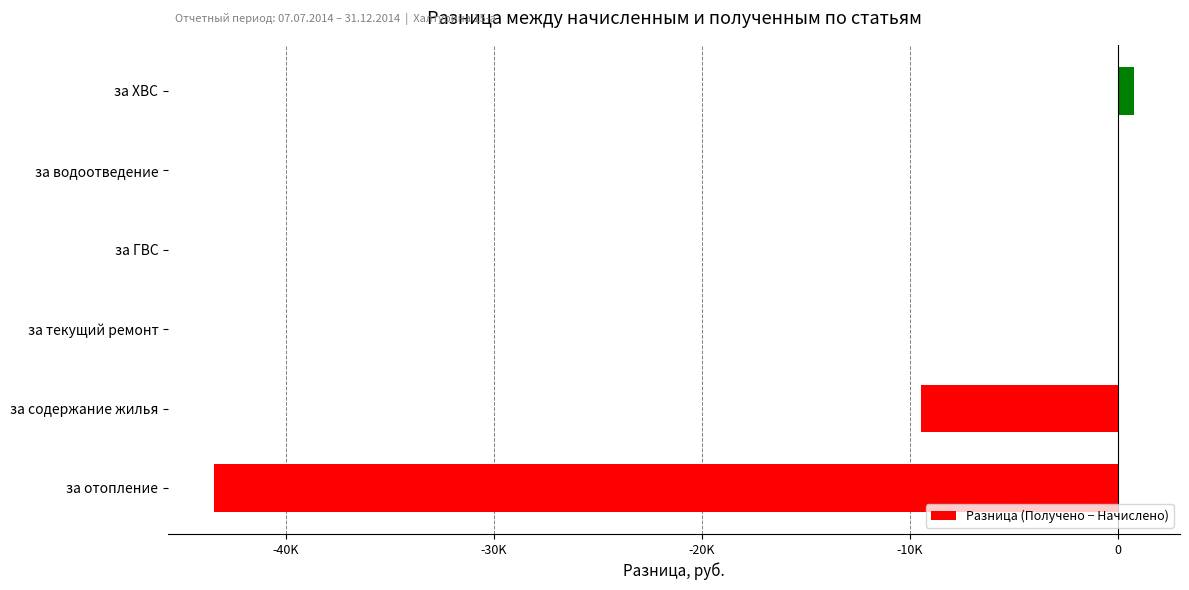

Are the bars horizontal?

Yes